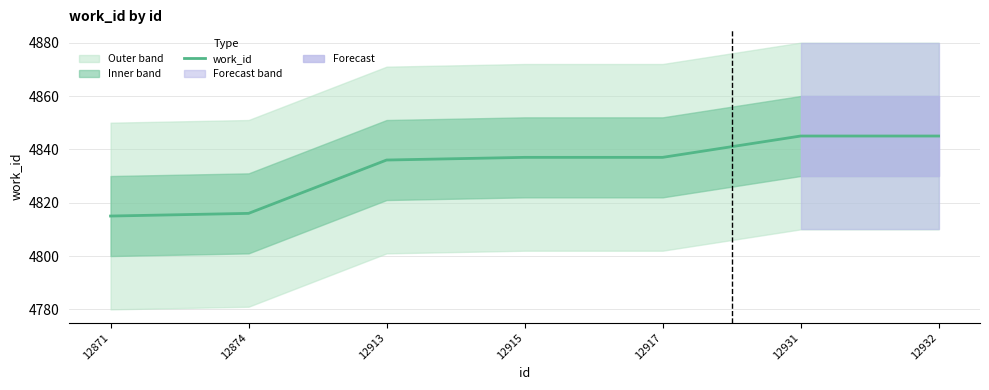

At which label does the data first exceed 4837?

12931